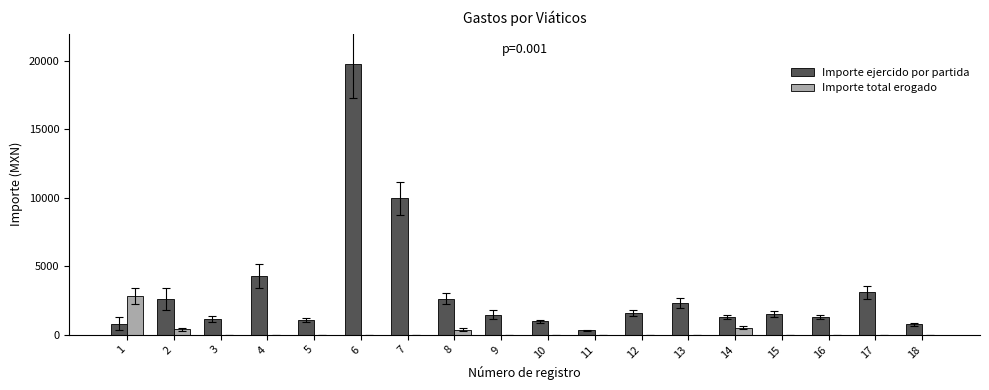

What is the total value across all series at 14?

1800.0